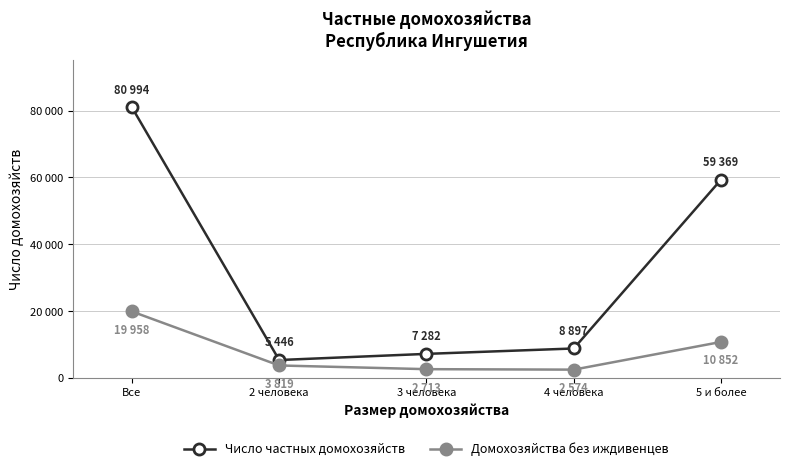

Reading left to right, extract all data points from this chart.

Число частных домохозяйств: Все=80994	2 человека=5446	3 человека=7282	4 человека=8897	5 и более=59369
Домохозяйства без иждивенцев: Все=19958	2 человека=3819	3 человека=2713	4 человека=2574	5 и более=10852